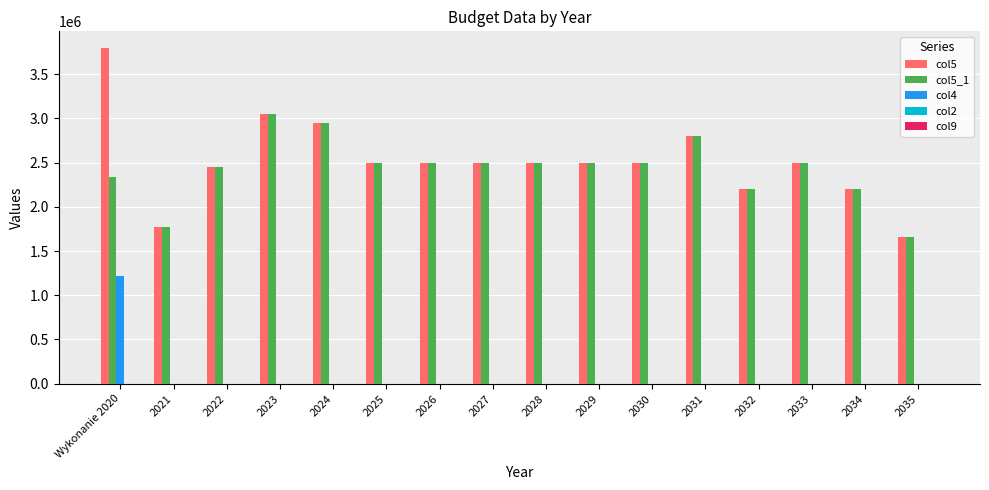

Which label corresponds to the largest value in the chart?

Wykonanie 2020